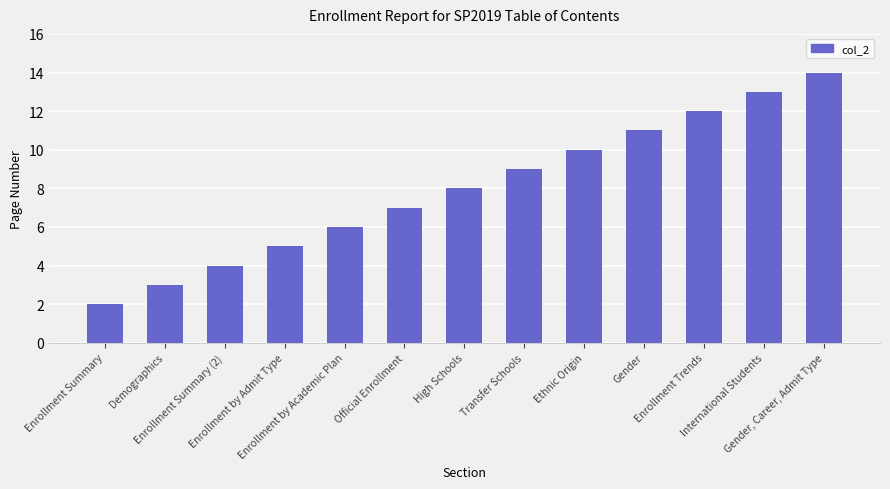

What is the sum of all values?

104